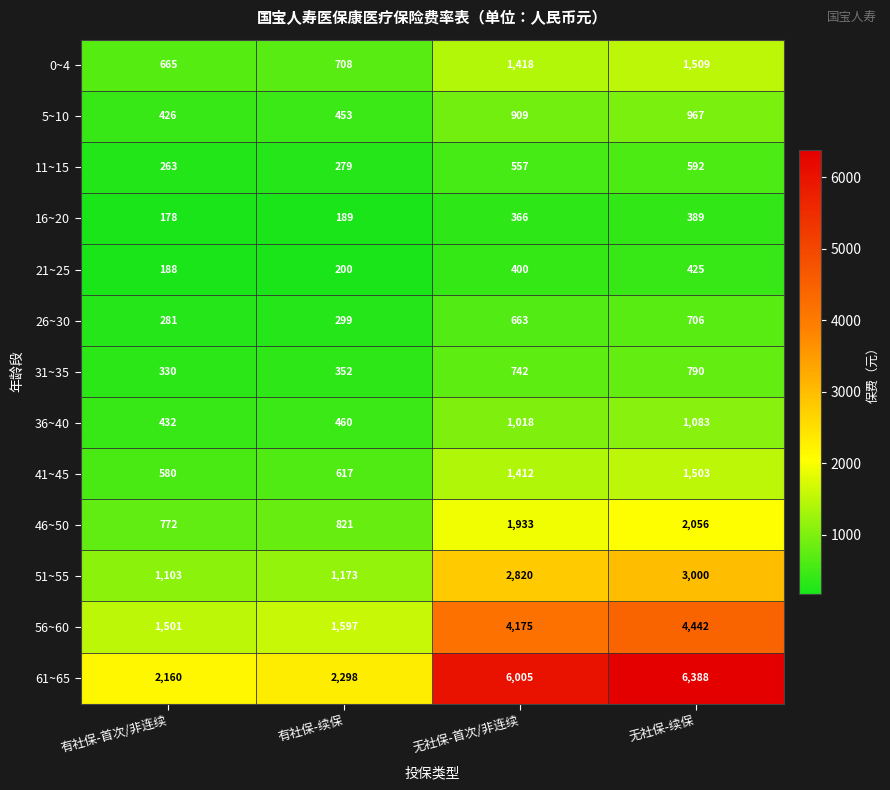

The value of 31~35 at 有社保-首次/非连续 is 330. True or false?

True